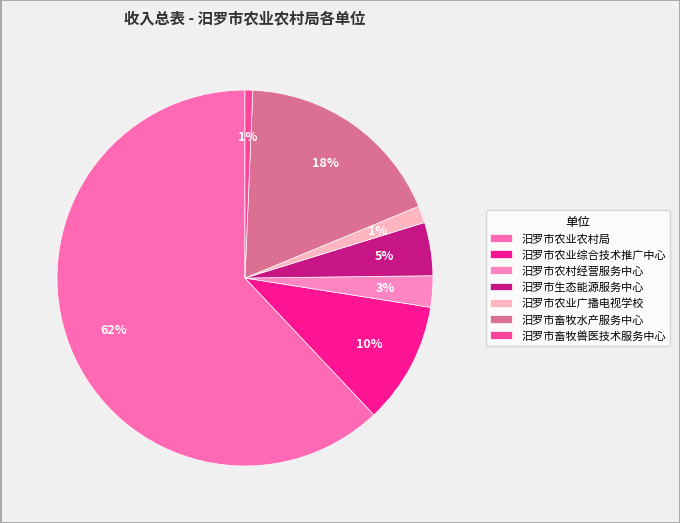

To the nearest percent, what is the difference between the largest and smallest slice percentages?

61%